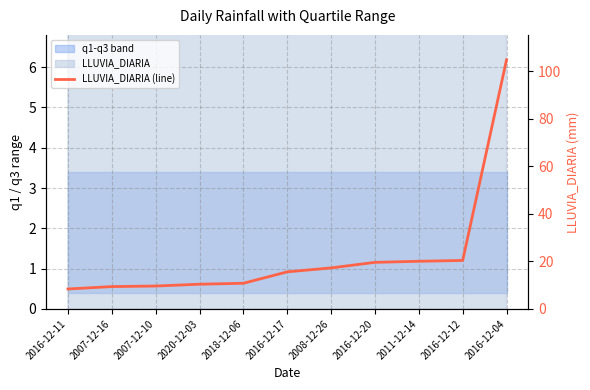

How many values are below 15?

5